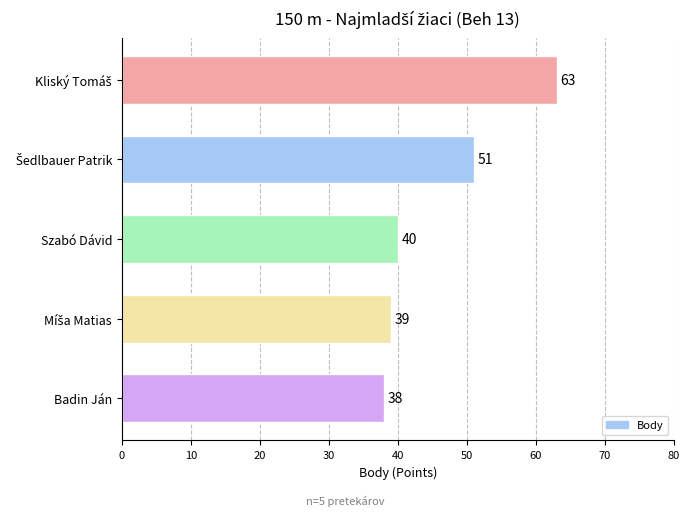

What is the average value?

46